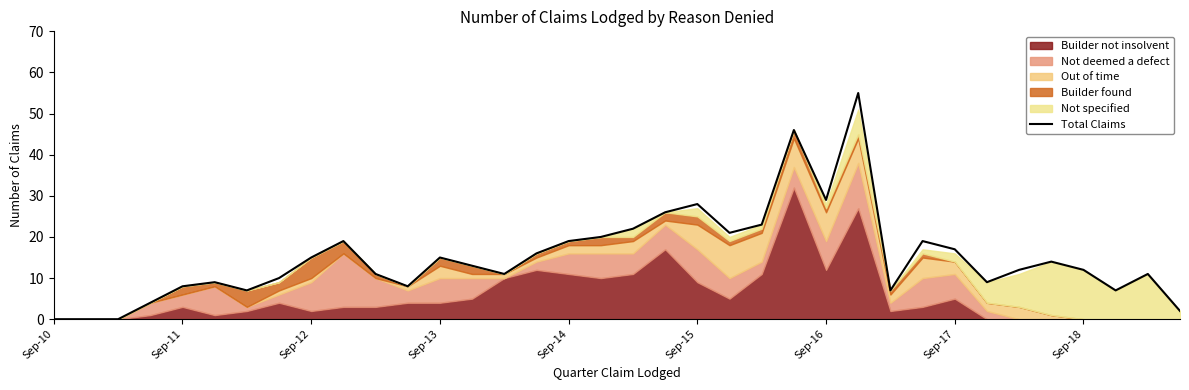

What is the maximum value for Total Claims?

55